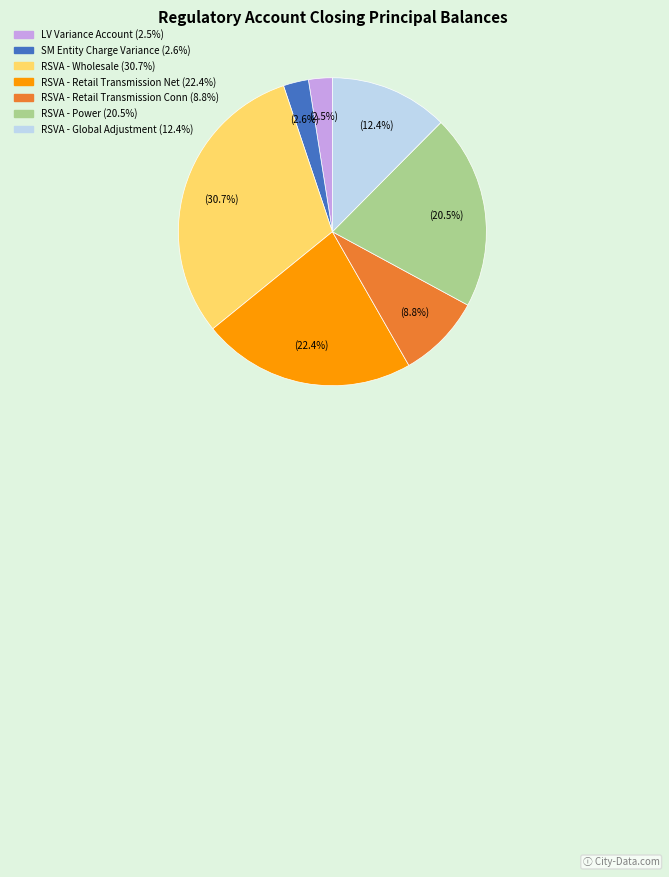

Does any single category account for the majority?

No